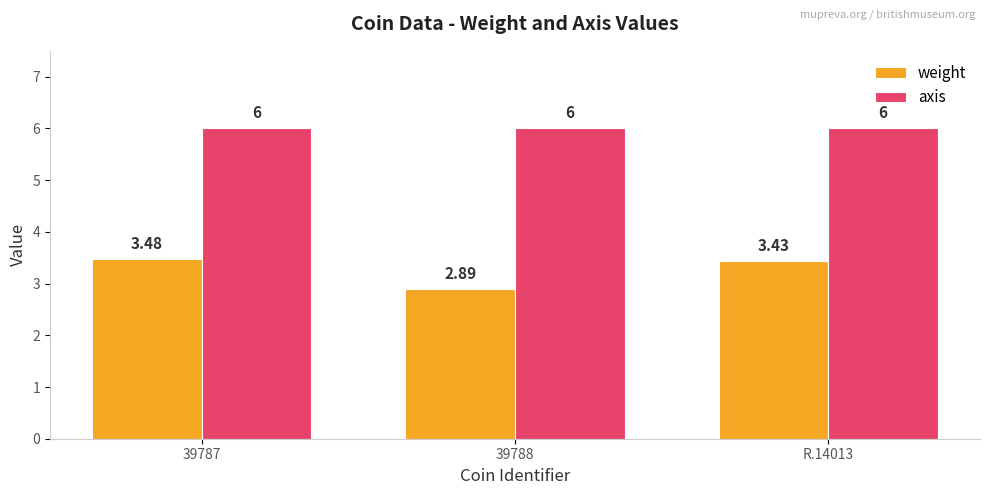

What is the smallest value displayed?

2.9